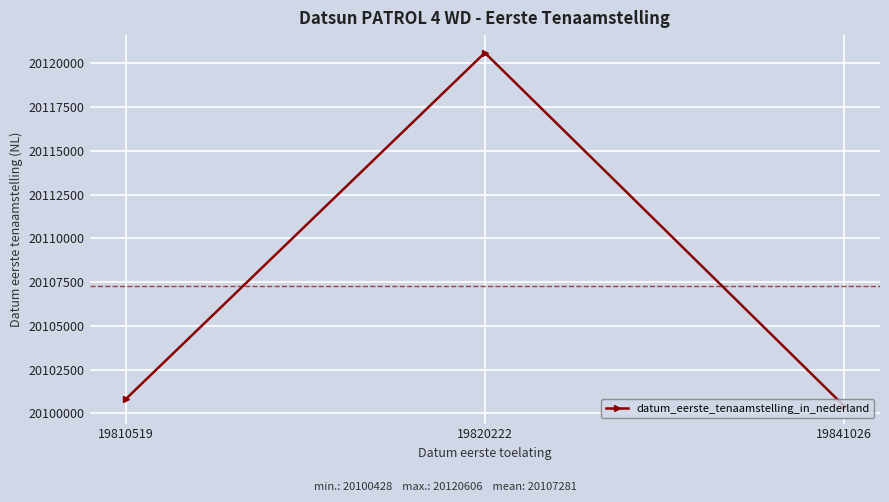

Reading right to left, transcribe all the data shown in this chart.

20100428	20120606	20100809